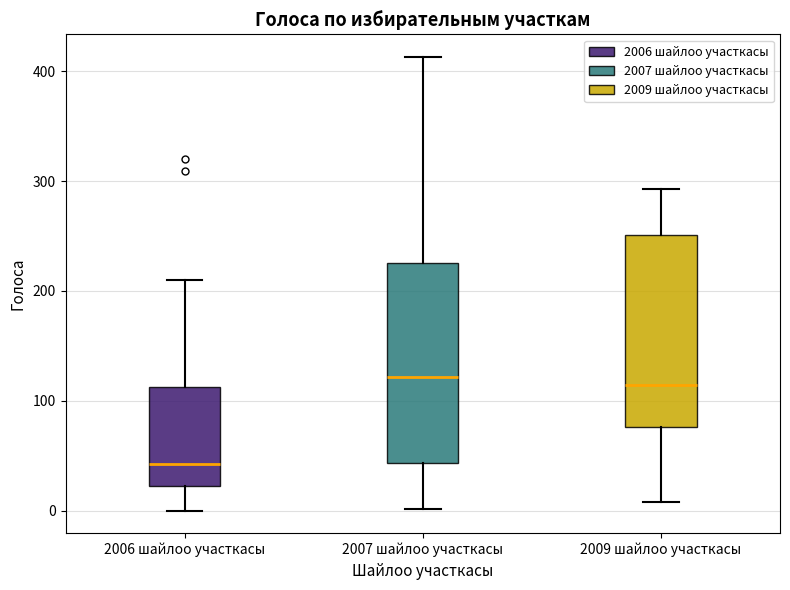

Reading left to right, read every box against the y-axis: the position of its median line, the range the box covers, and the ends of its whiskers. The values are not printed on the chart, so give them approximately, as read against the axis.

2006 шайлоо участкасы: median 40, box 20 to 110, whiskers 0 to 210
2007 шайлоо участкасы: median 120, box 40 to 230, whiskers 0 to 410
2009 шайлоо участкасы: median 110, box 80 to 250, whiskers 10 to 290